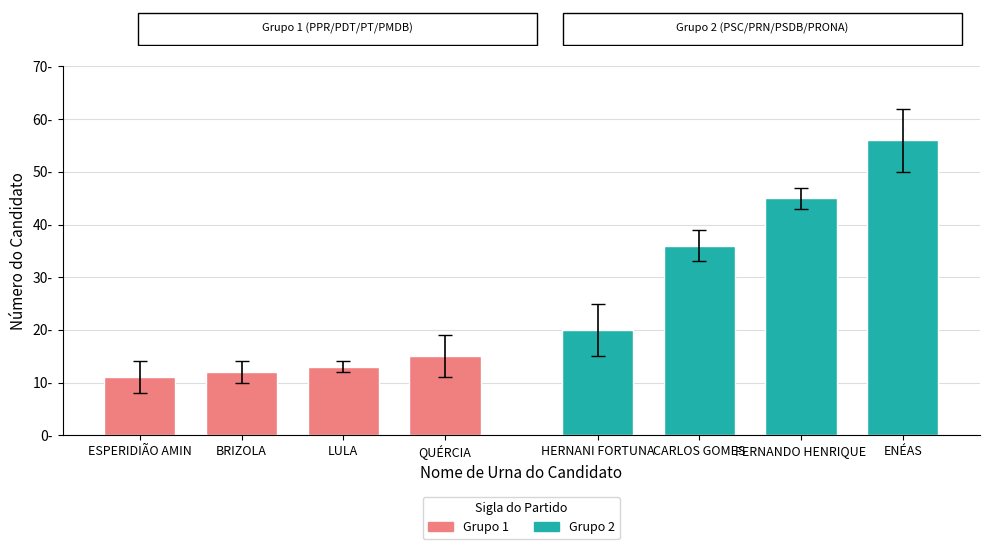

How many values in the 1994 (Grupo 1) series exceed 13?

1